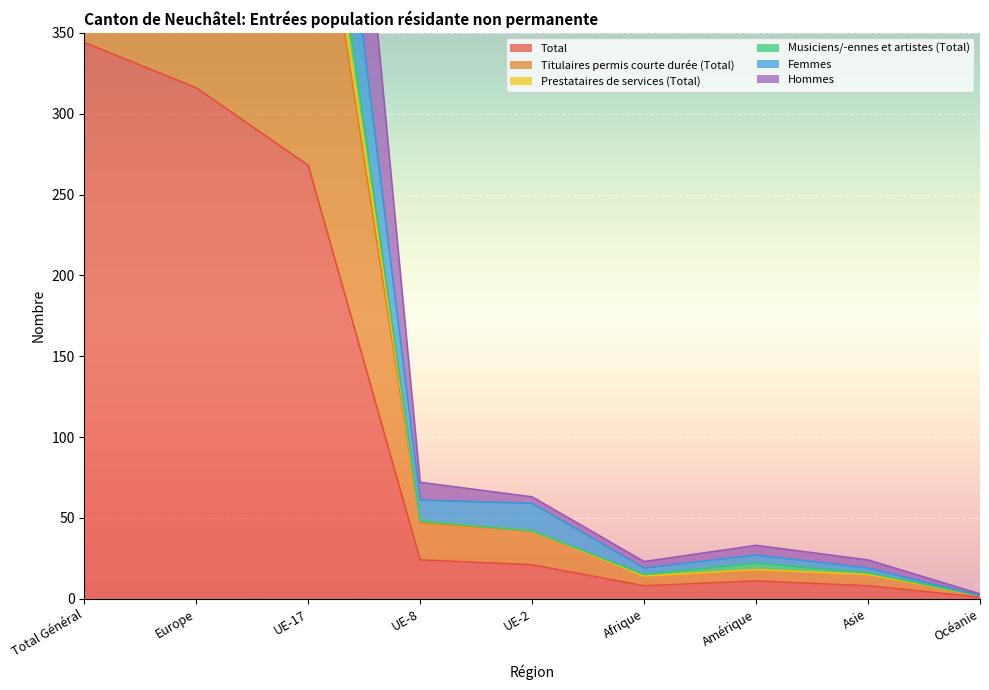

True or false: Titulaires permis courte durée (Total) has a value of 19 at Afrique.

False